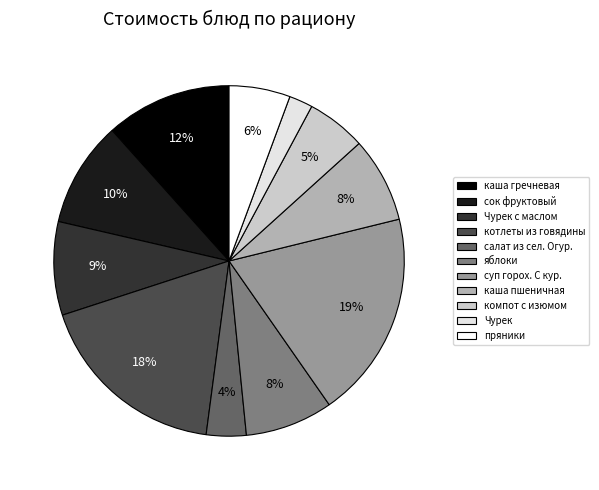

To the nearest percent, what is the combined percentage of котлеты из говядины and салат из сел. Огур.?

22%